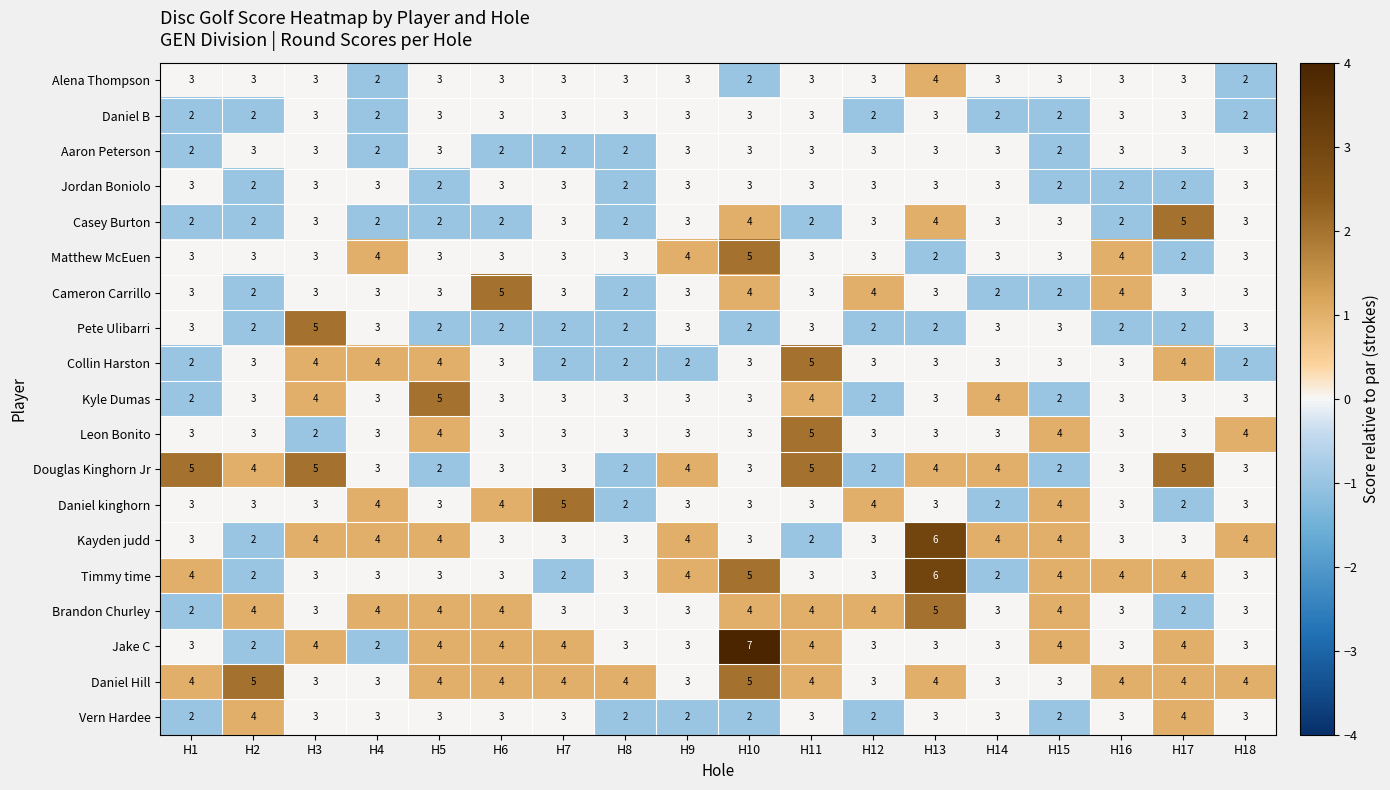

What is the greatest value displayed?

7